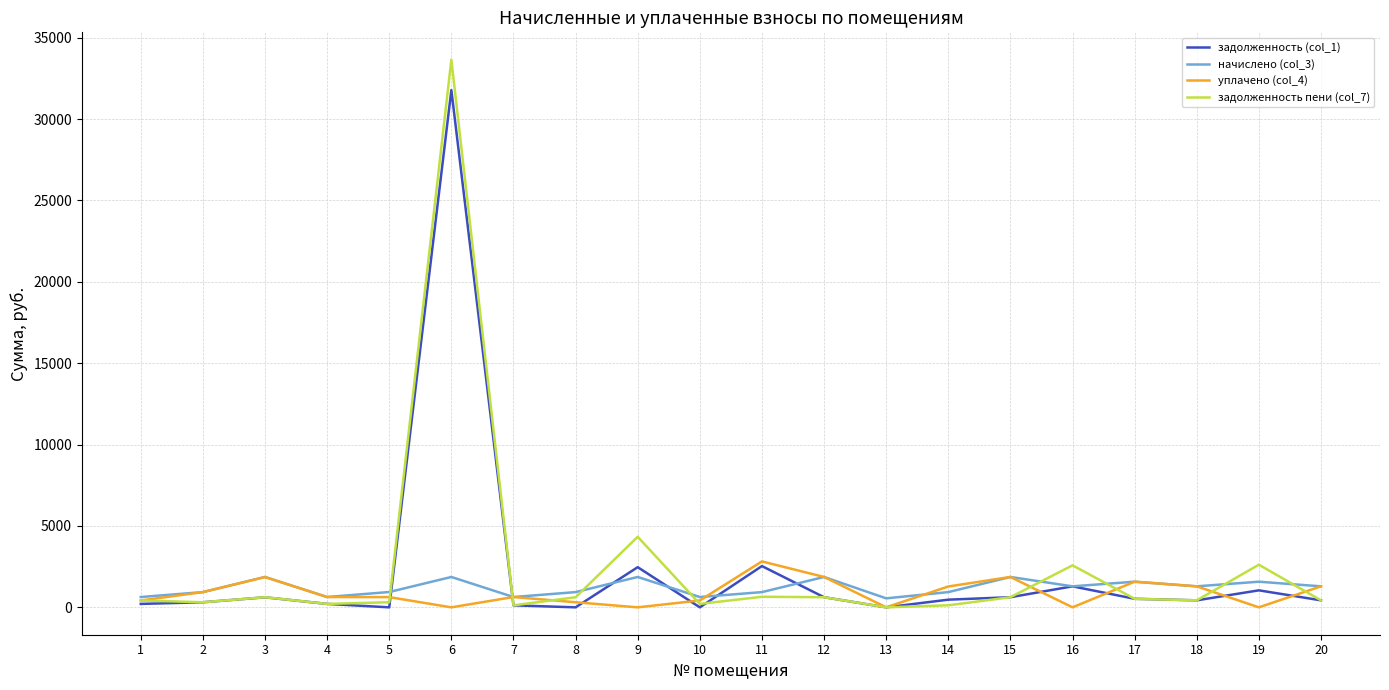

What is the sum of all задолженность пени (col_7) values?

49426.9